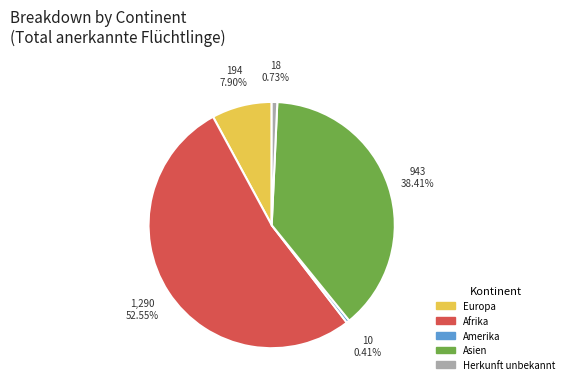

Is there a majority slice in this chart?

Yes